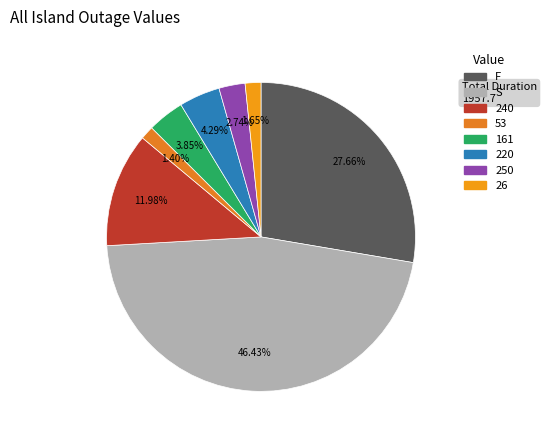

How many segments does this pie chart have?

8